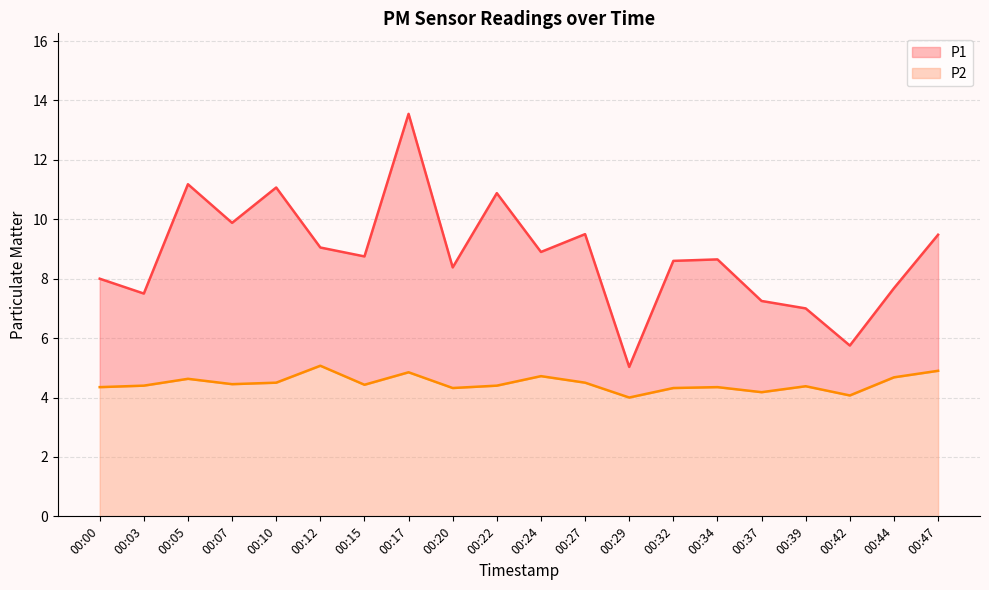

Between 00:44 and 00:03, which is larger?

00:44